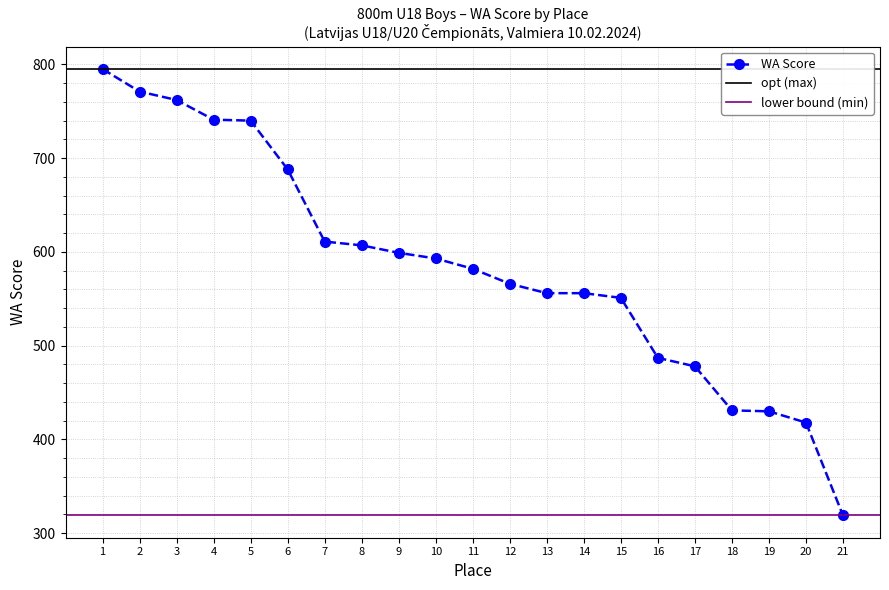

What is the sum of the values at 8 and 19?

1037